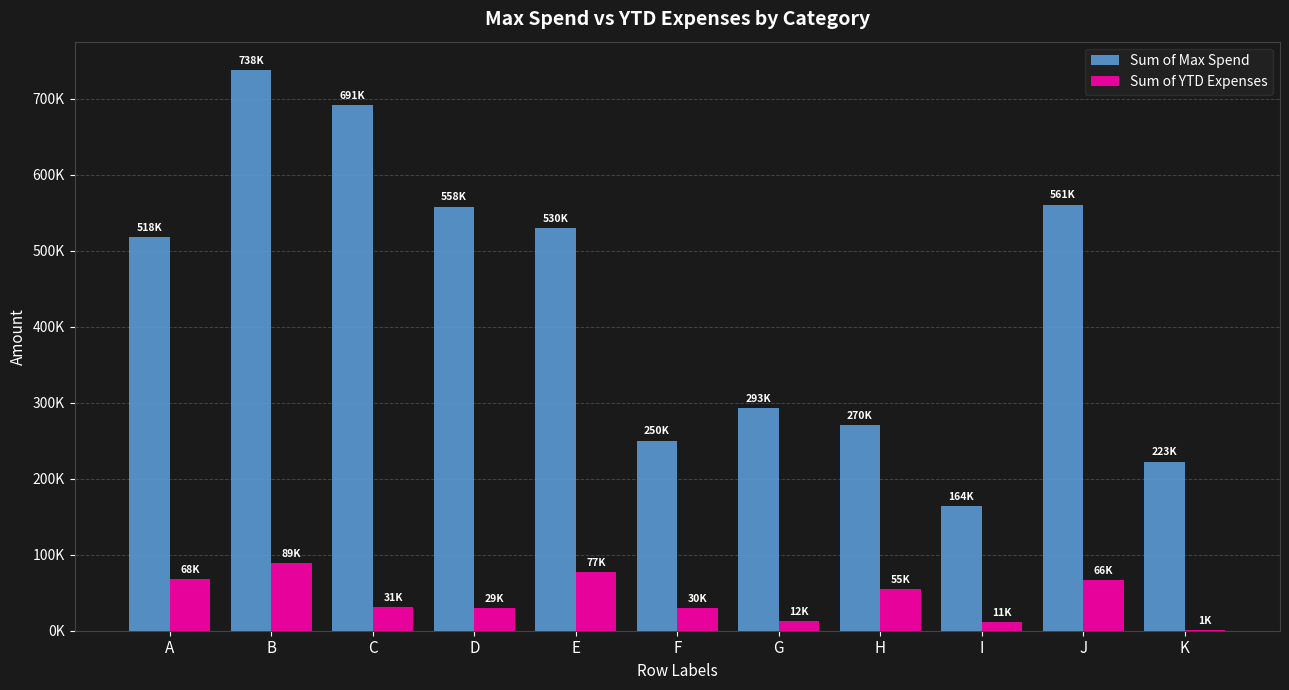

Are the bars grouped side by side (vs. stacked)?

Yes